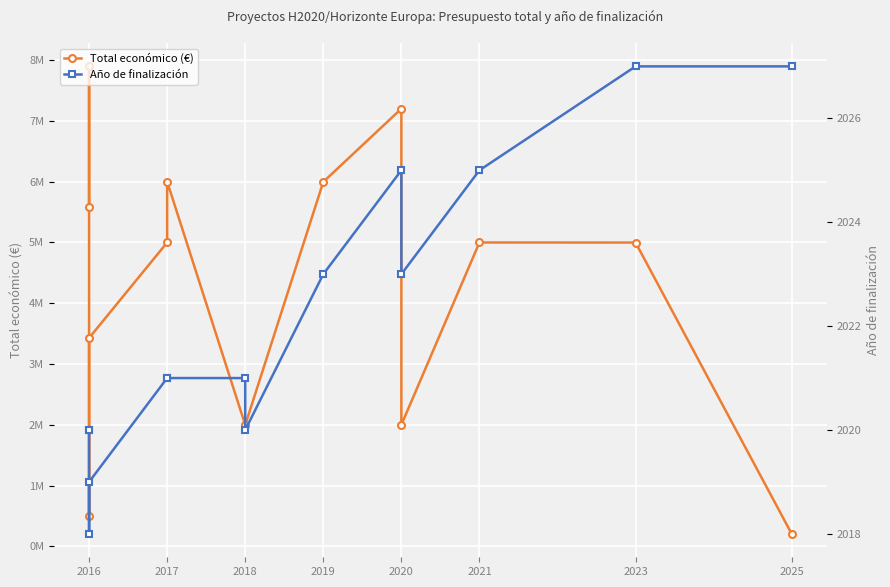

List the series in order of their peak value, lowest first.

Año de finalización, Total económico (€)